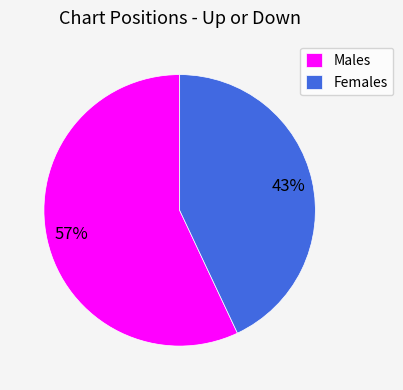

True or false: Males accounts for 57% of the total.

True